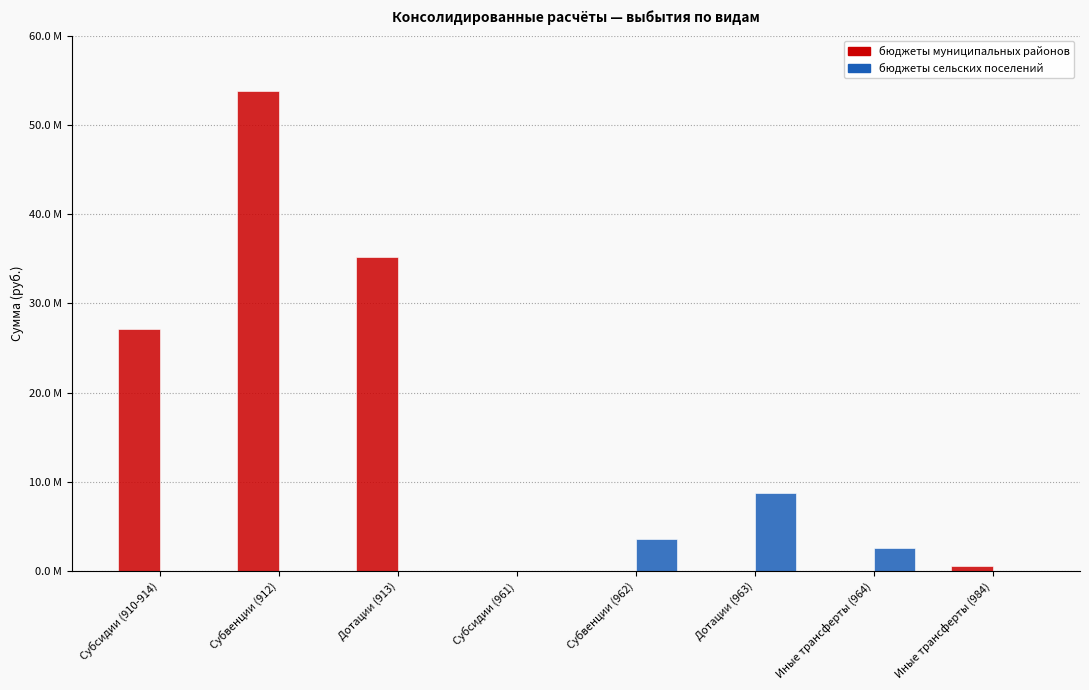

What are all the series names shown in the legend?

бюджеты муниципальных районов, бюджеты сельских поселений